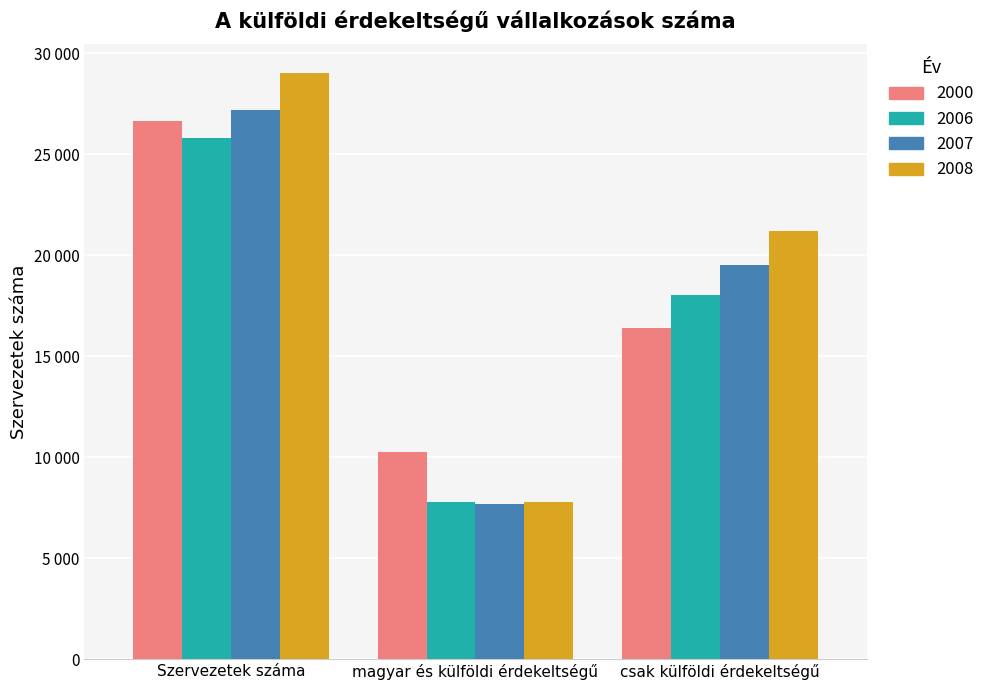

At which category is the sum across all series the highest?

Szervezetek száma